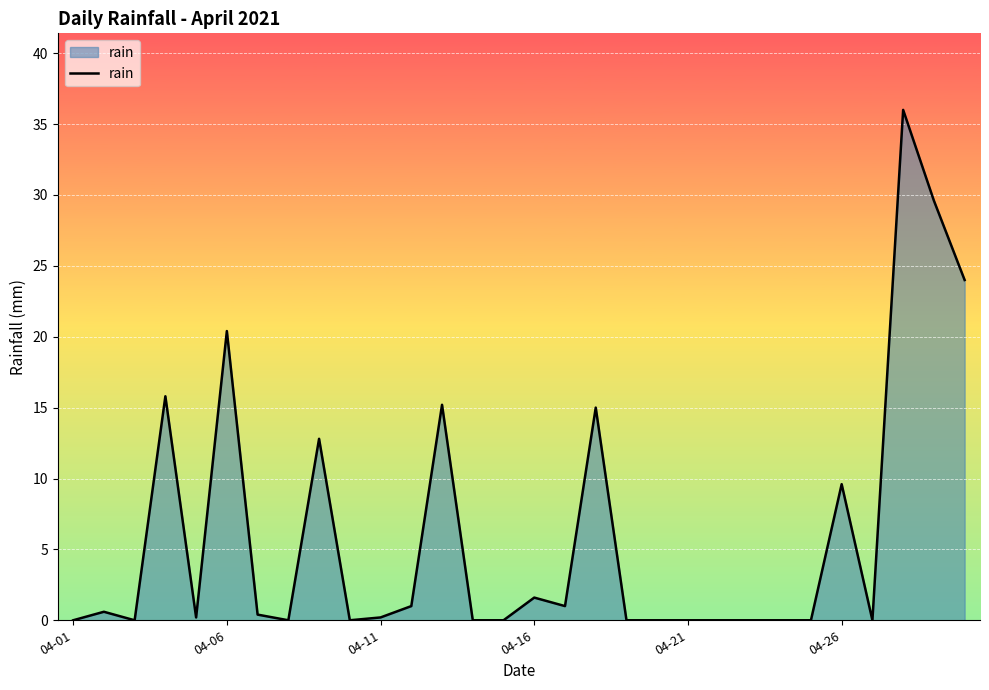

What is the greatest value displayed?

36.0